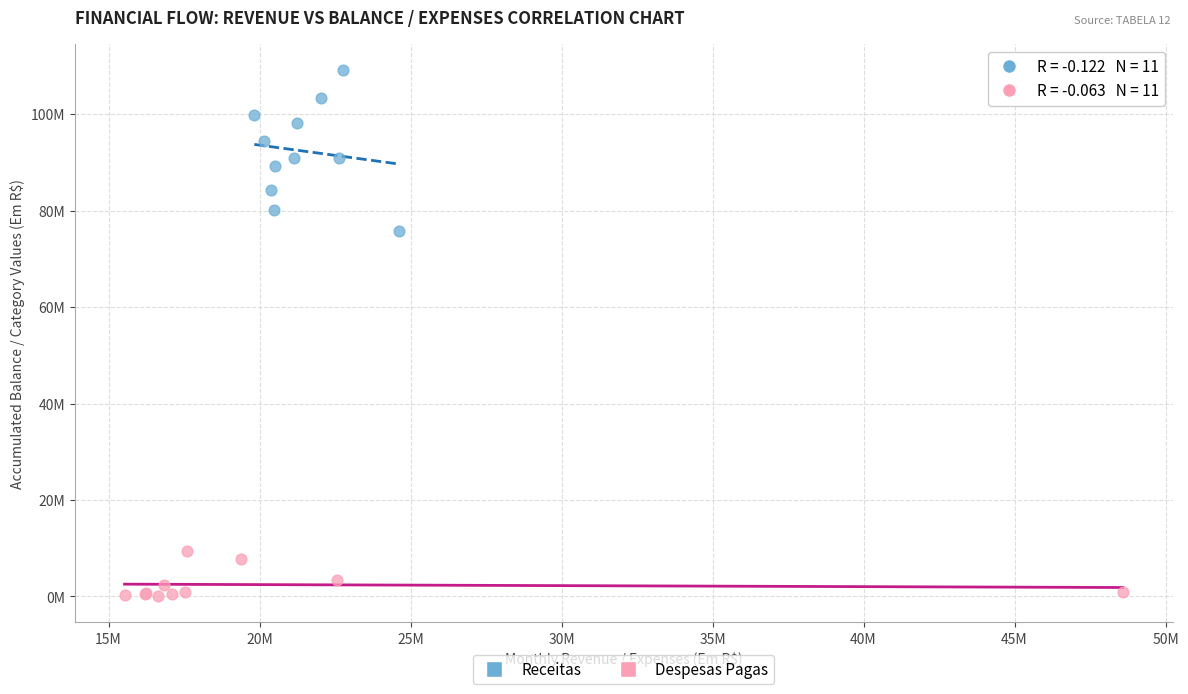

Which series contains the lowest Y value?

Despesas Pagas